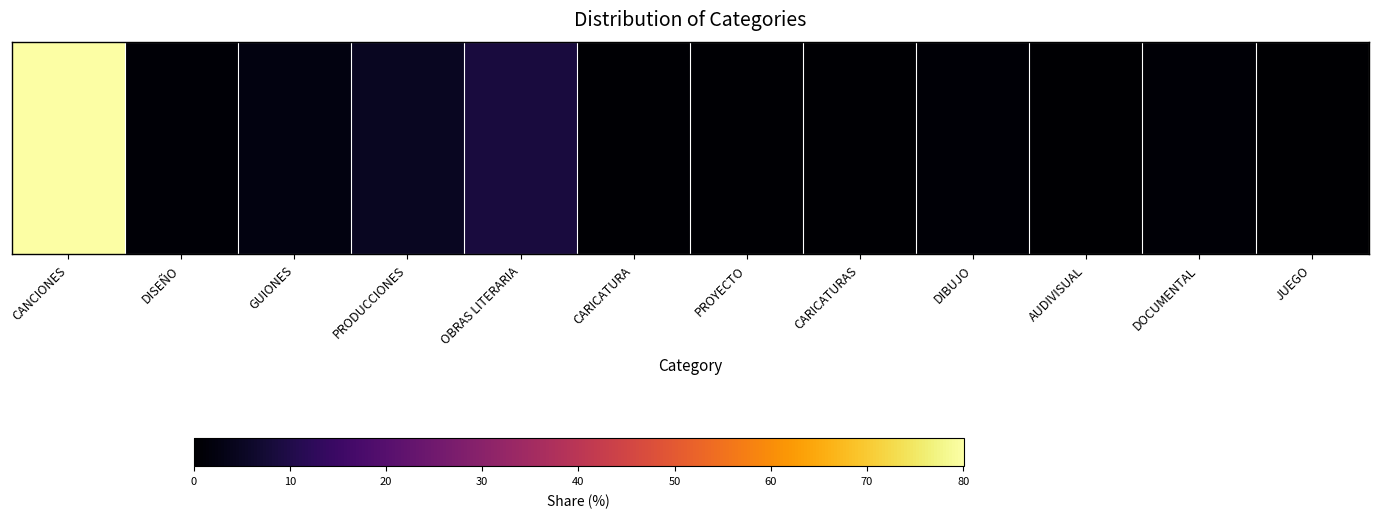

What is the approximate value at CARICATURA?

0.5